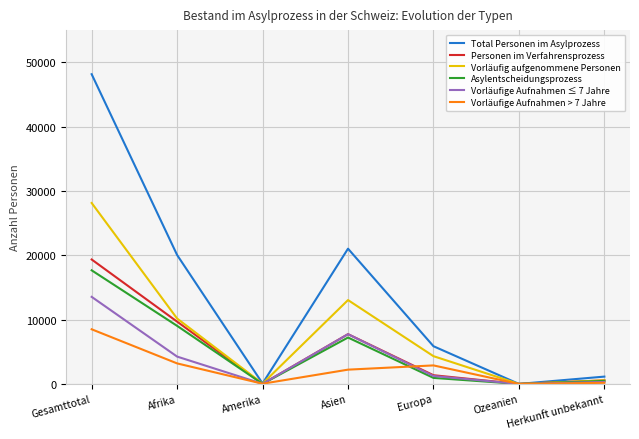

What are all the series names shown in the legend?

Total Personen im Asylprozess, Personen im Verfahrensprozess, Vorläufig aufgenommene Personen, Asylentscheidungsprozess, Vorläufige Aufnahmen ≤ 7 Jahre, Vorläufige Aufnahmen > 7 Jahre